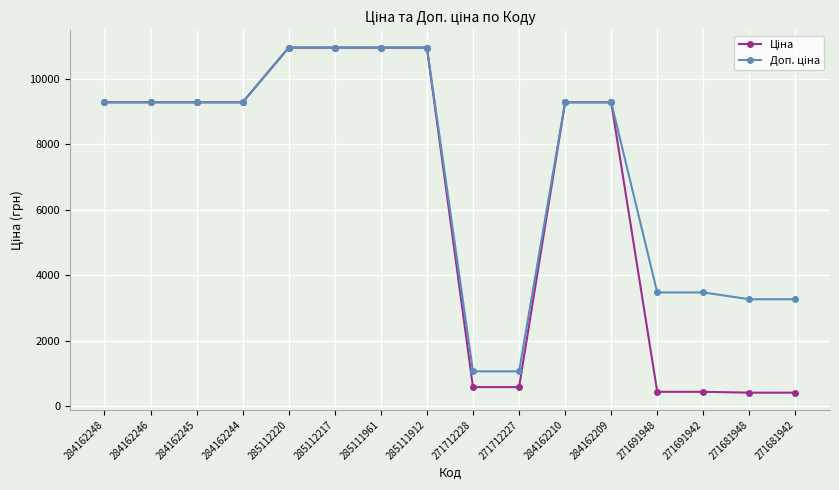

What is the spread (max minus min) of values at 271691948?

3039.8